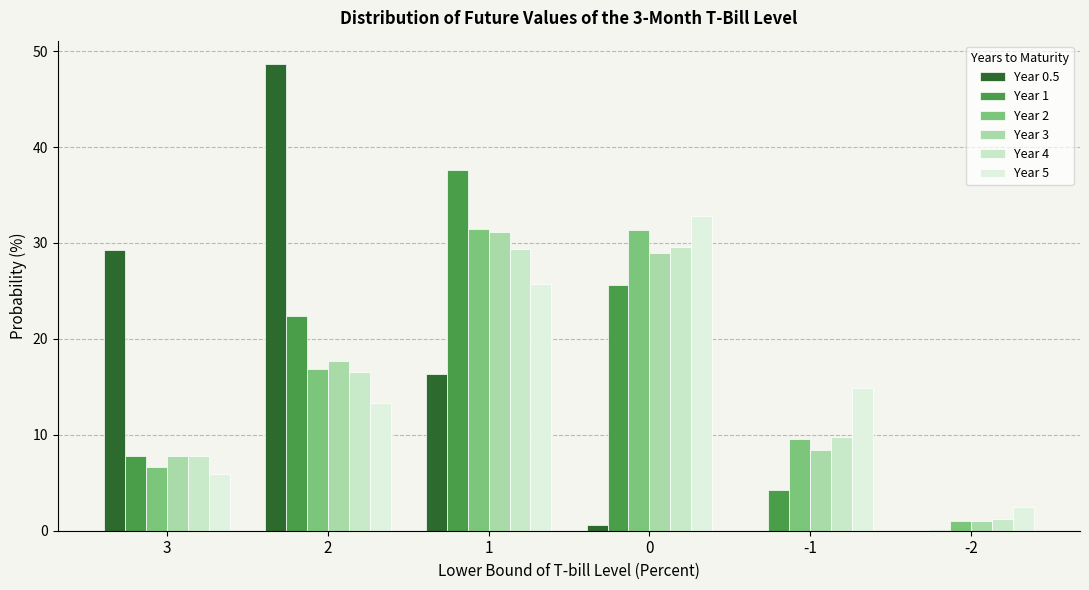

Which series changed the most between 2 and 1?

Year 0.5